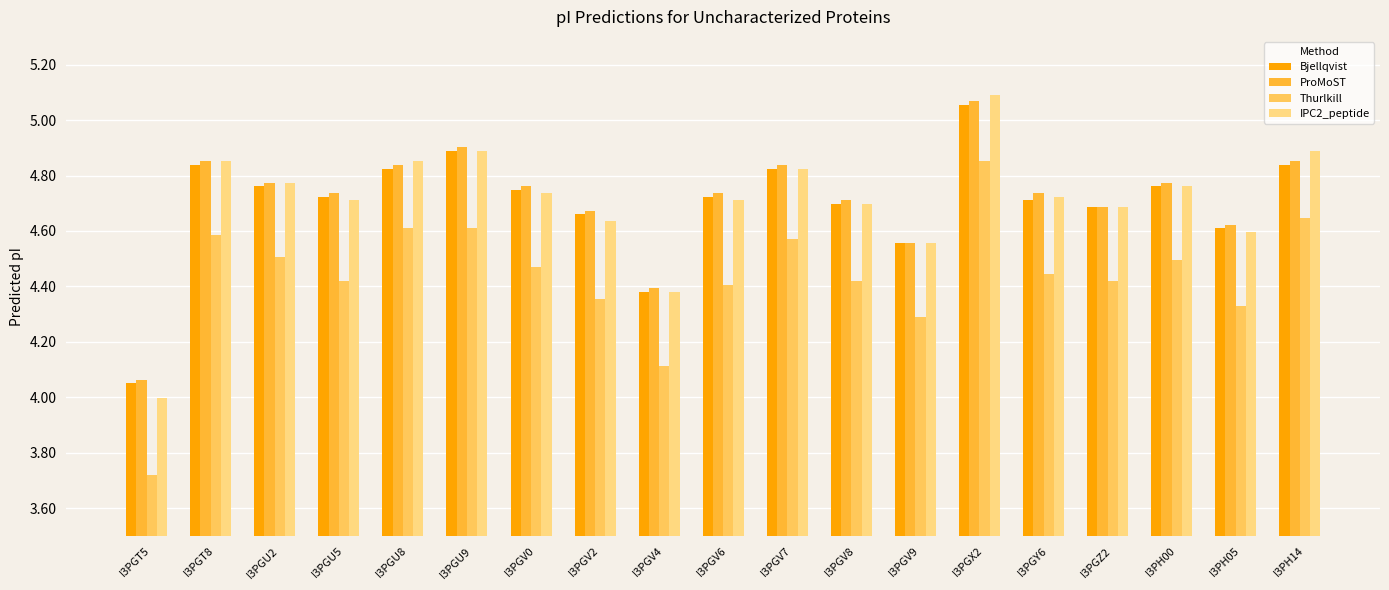

What is the difference between the IPC2_peptide values at I3PGV7 and I3PGY6?

0.1